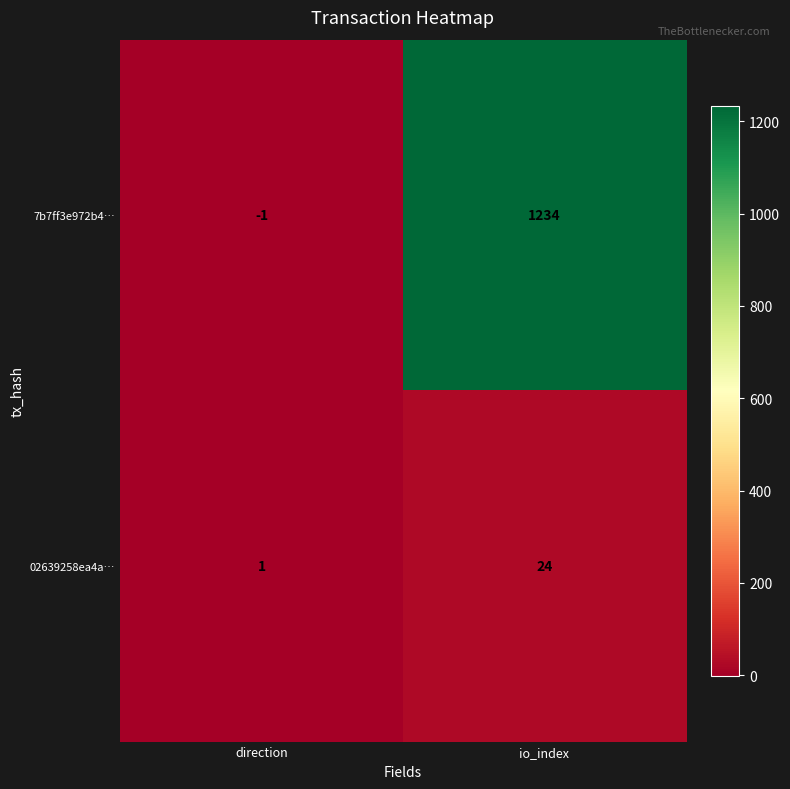

Which series has the largest range (max minus min)?

7b7ff3e972b4…